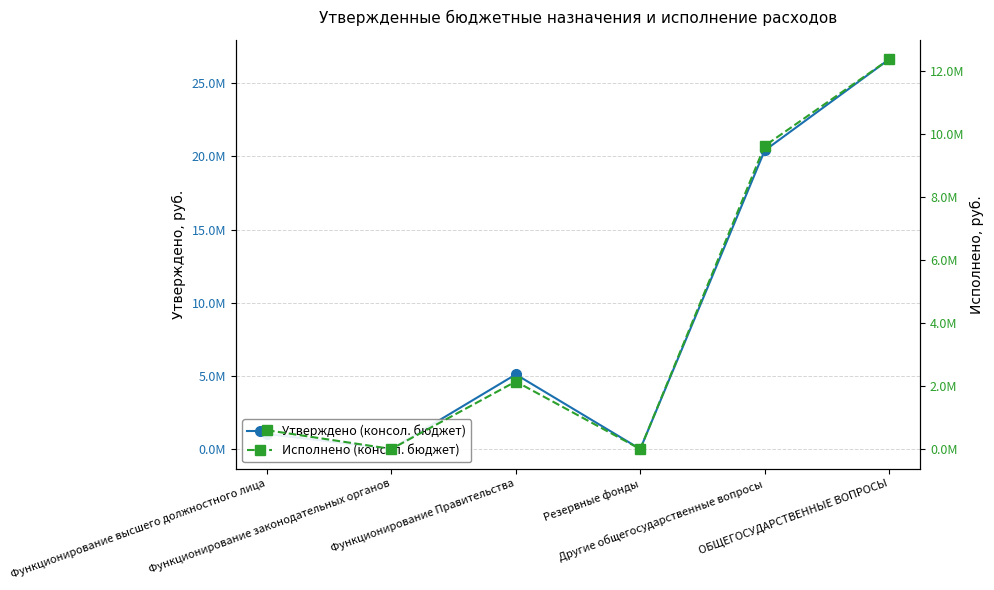

Reading right to left, extract all data points from this chart.

Утверждено (консол. бюджет): 26628080.0	20403700.0	20000.0	5117080.0	30000.0	1057300.0
Исполнено (консол. бюджет): 12354799.9	9611615.2	0.0	2141914.2	3897.0	597373.5